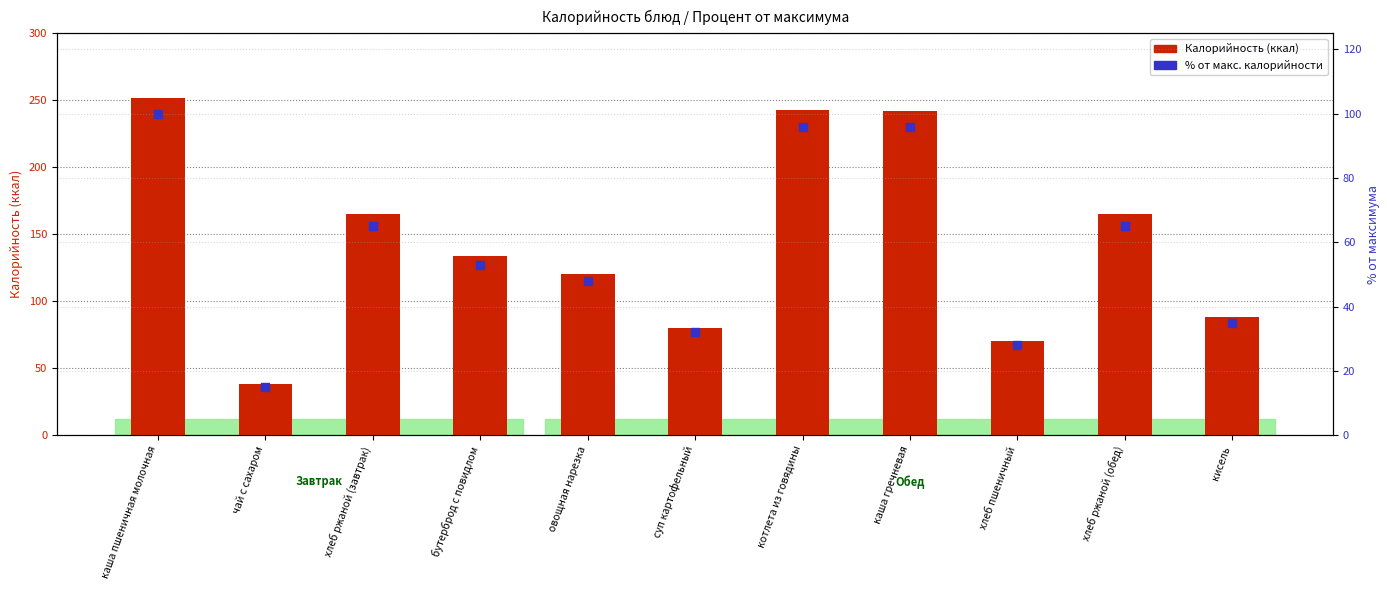

Which series has the largest total across all categories?

Калорийность (ккал)